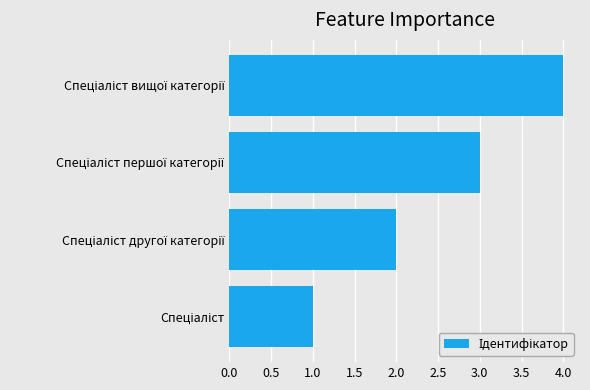

How many data points does each series have?

4